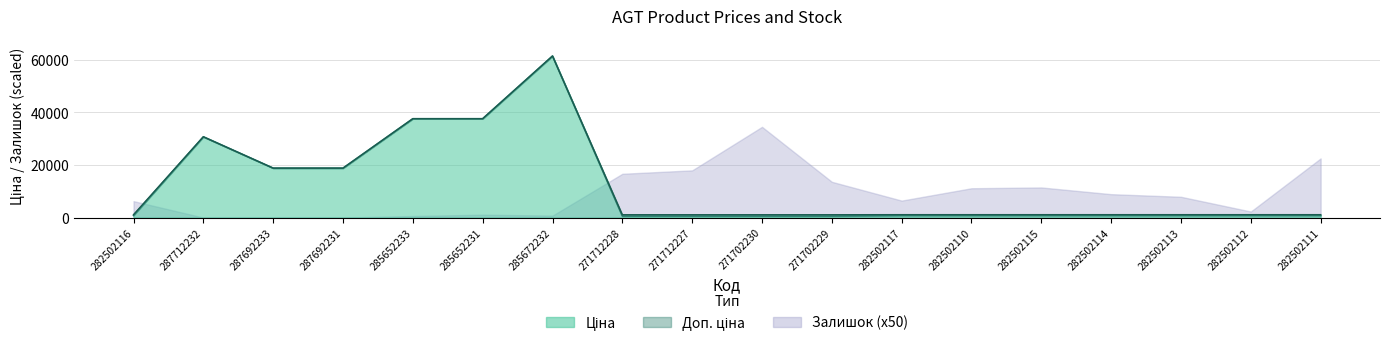

What is the sum of the Ціна values at 282502110 and 285672232?

62252.8